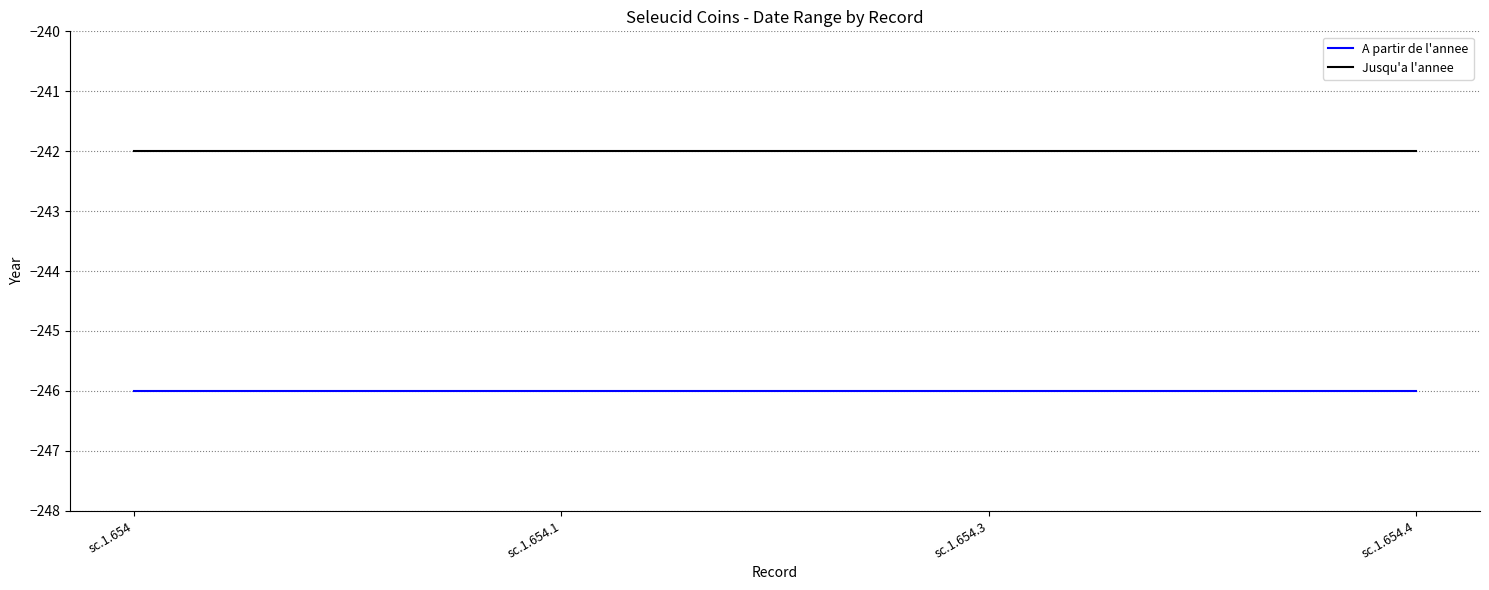

How many series are shown in this chart?

2